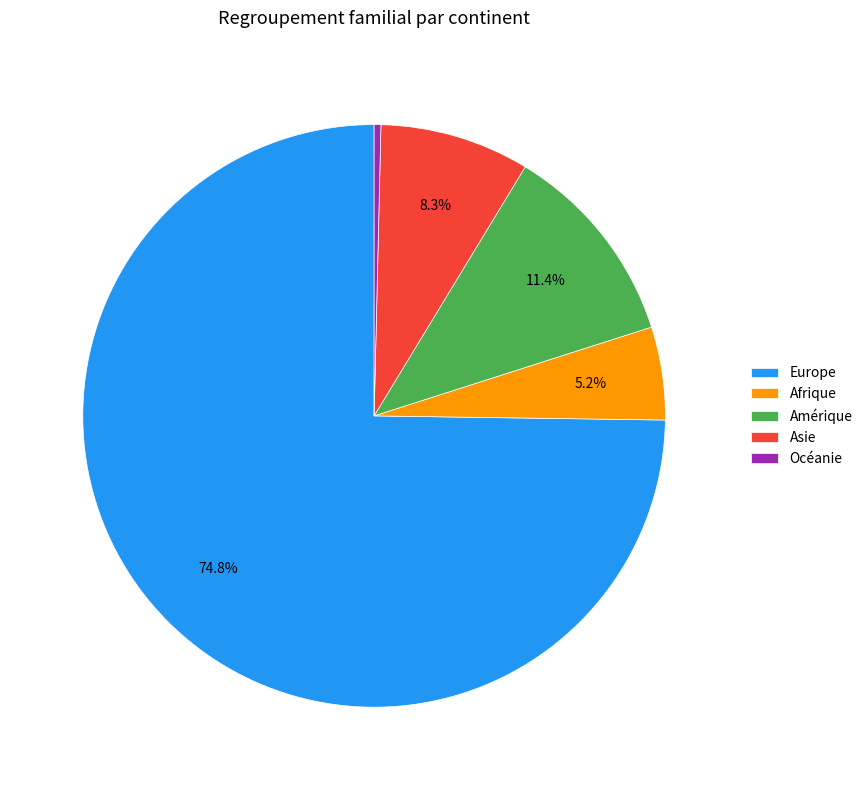

Is it true that Amérique is 2% of the pie?

False